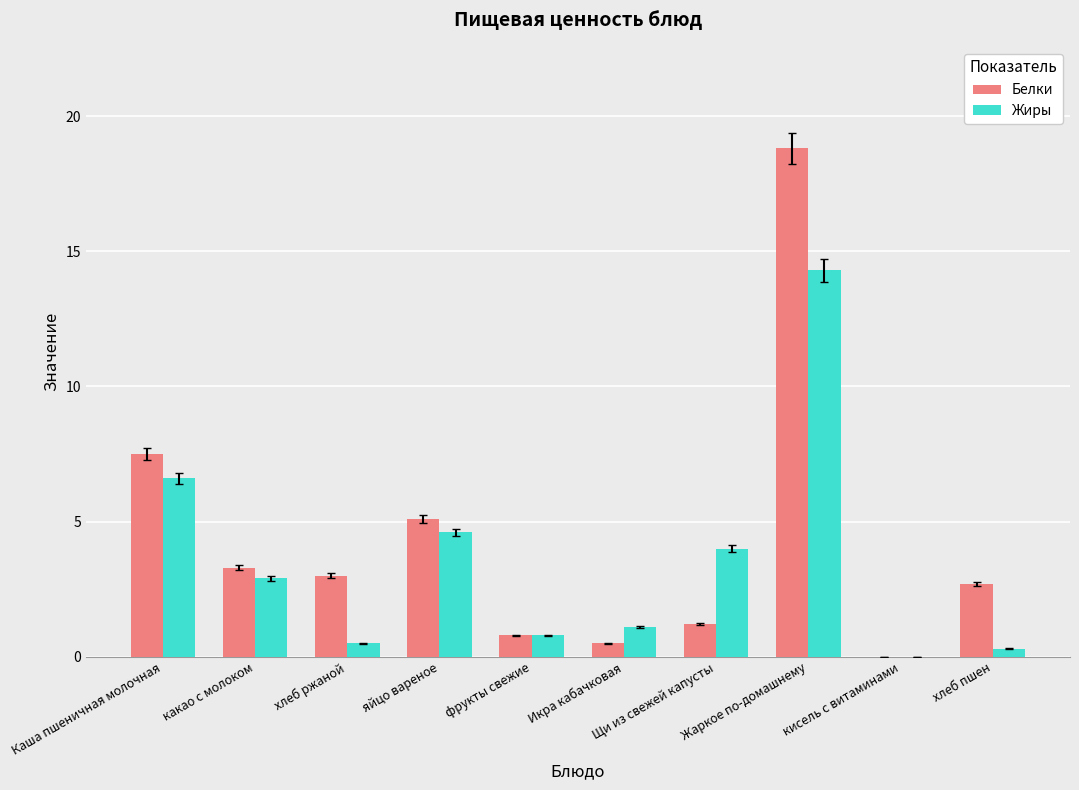

What are all the series names shown in the legend?

Белки, Жиры